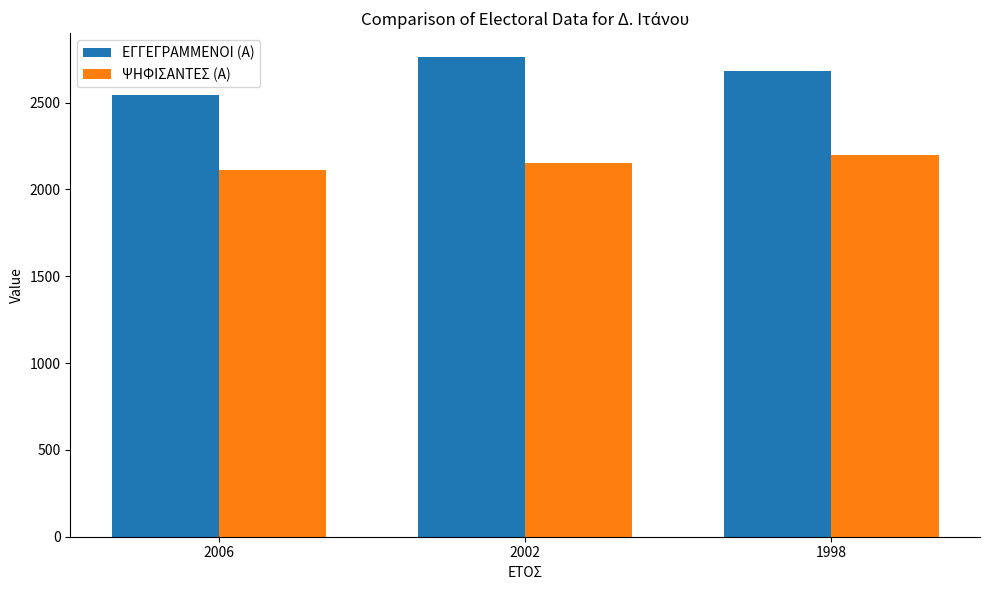

What is the sum of all ΕΓΓΕΓΡΑΜΜΕΝΟΙ (Α) values?

7985